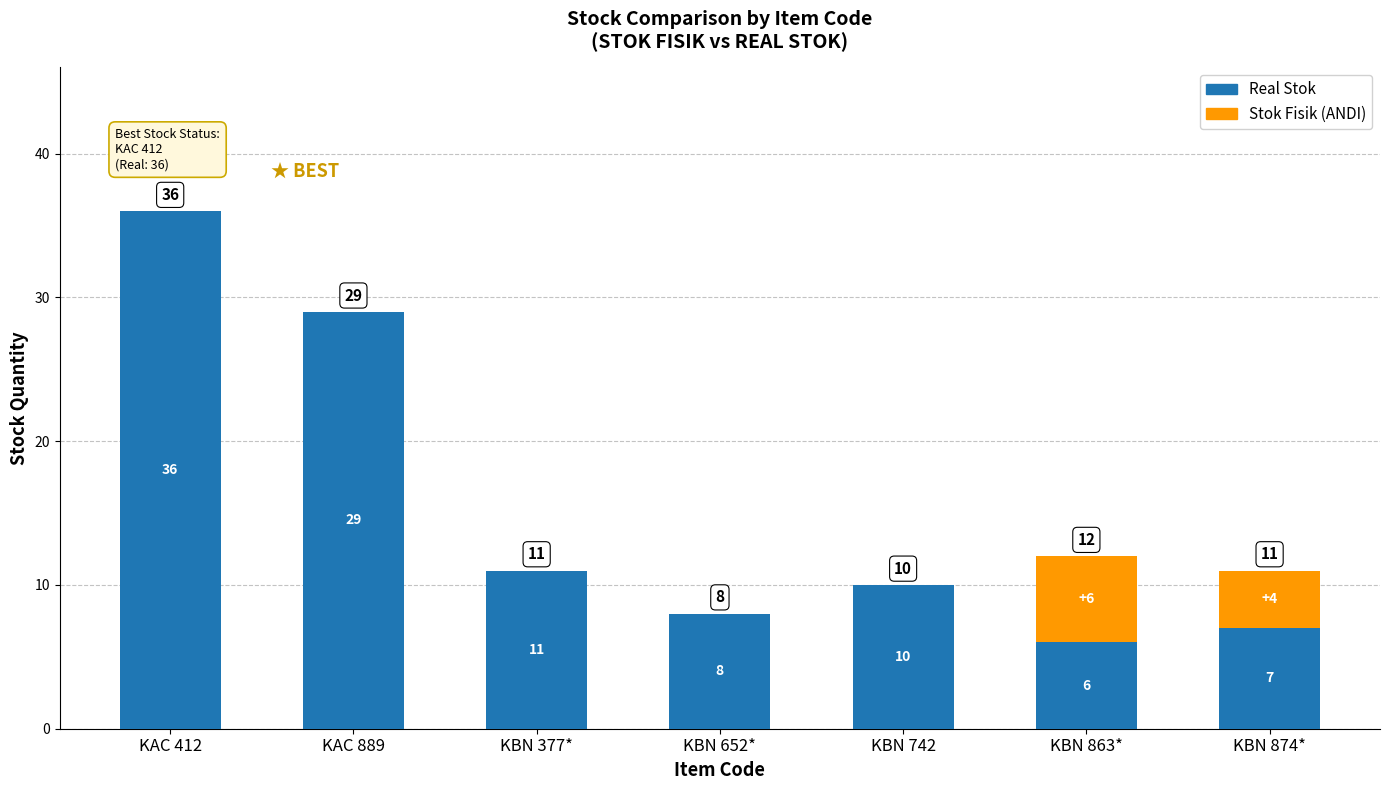

What is the sum of all Real Stok values?

107